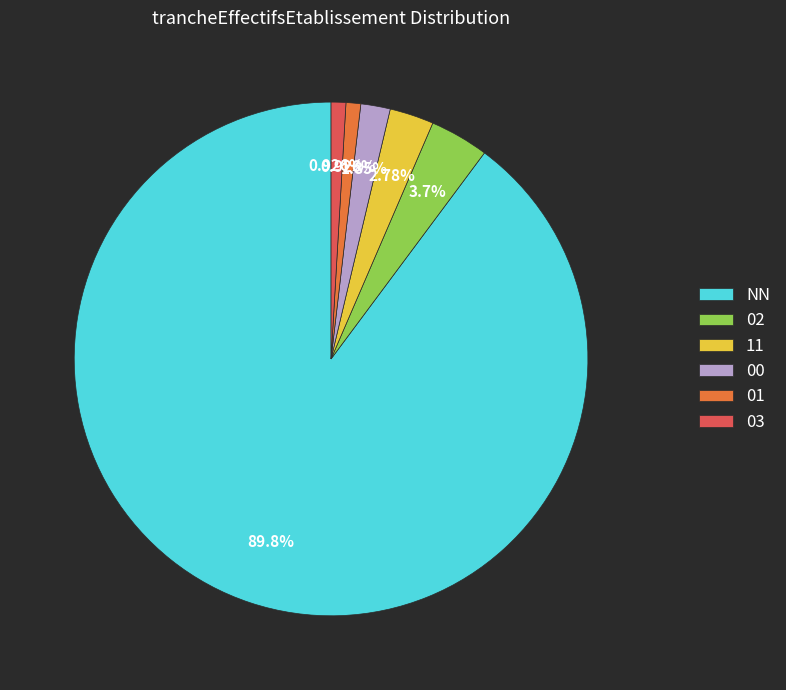

To the nearest percent, what is the difference between the largest and smallest slice percentages?

89%